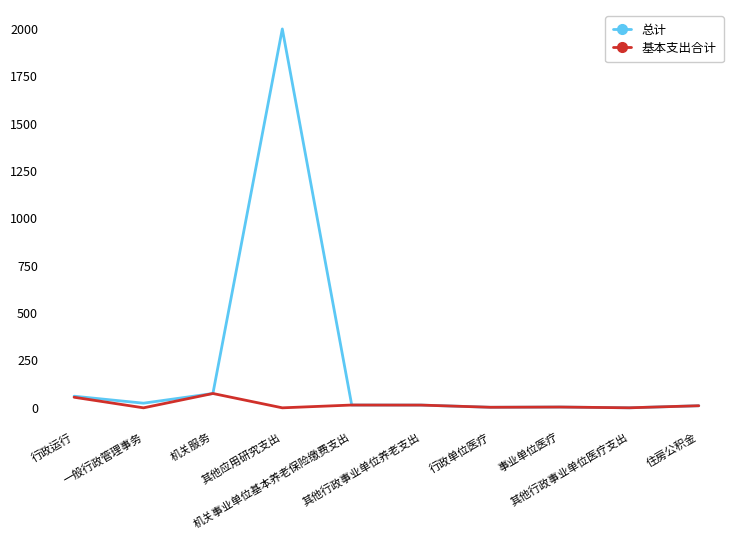

Which series has the largest total across all categories?

总计